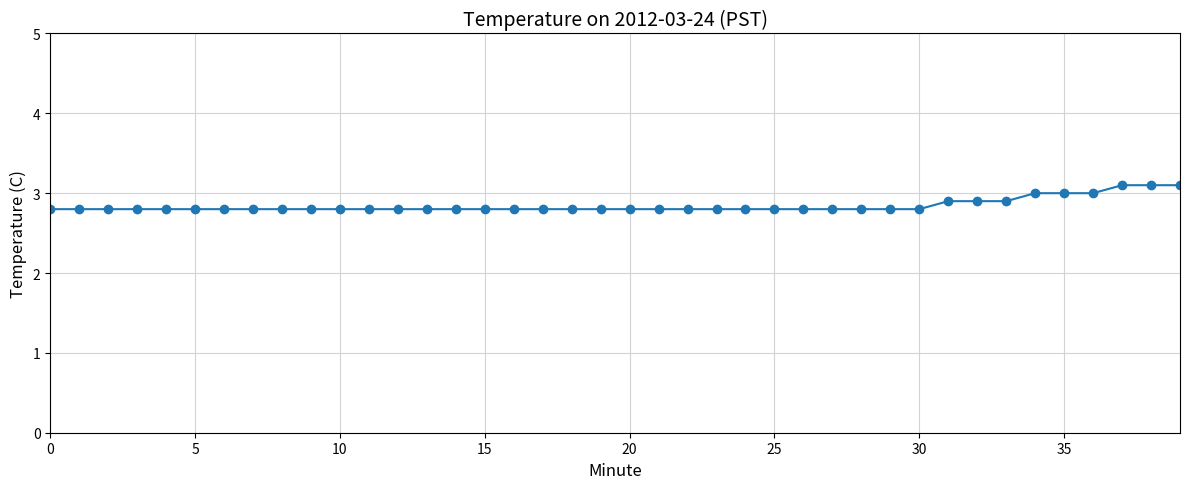

What is the greatest value displayed?

3.1